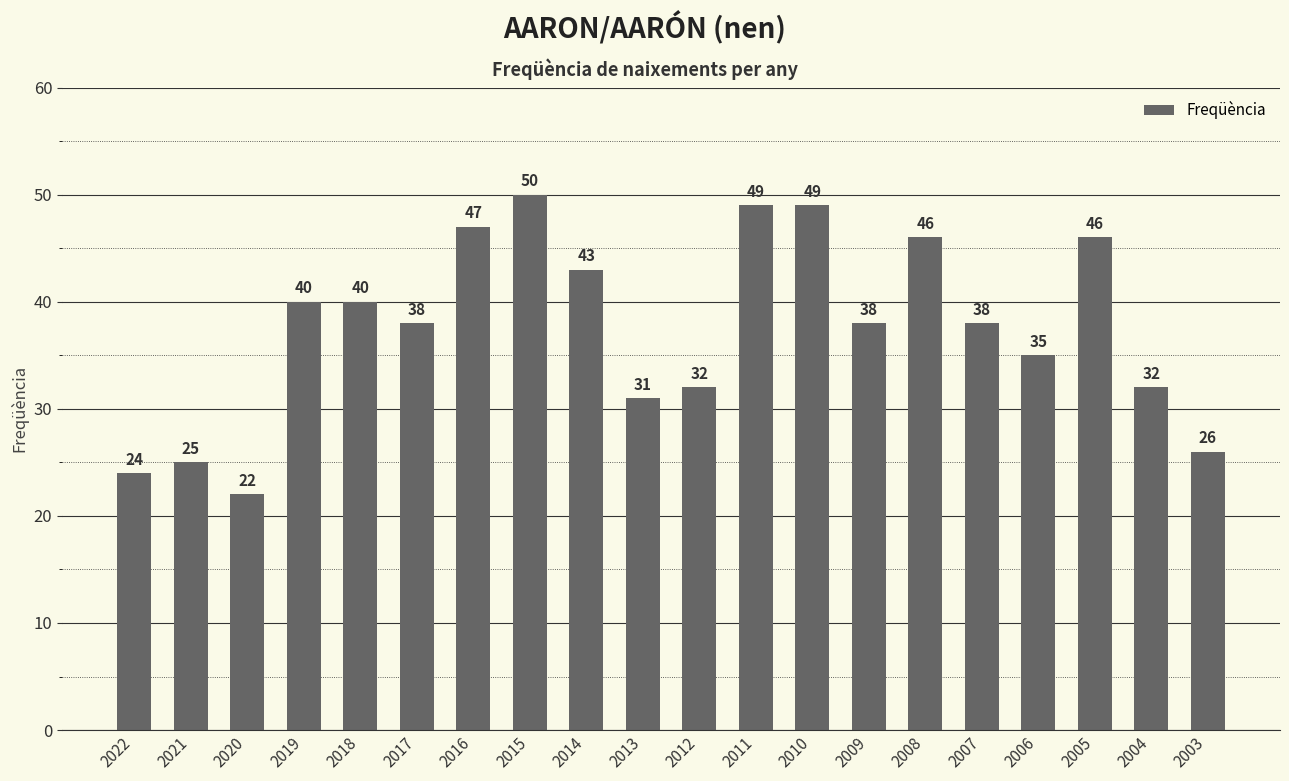

What is the difference between the values at 2021 and 2014?

18